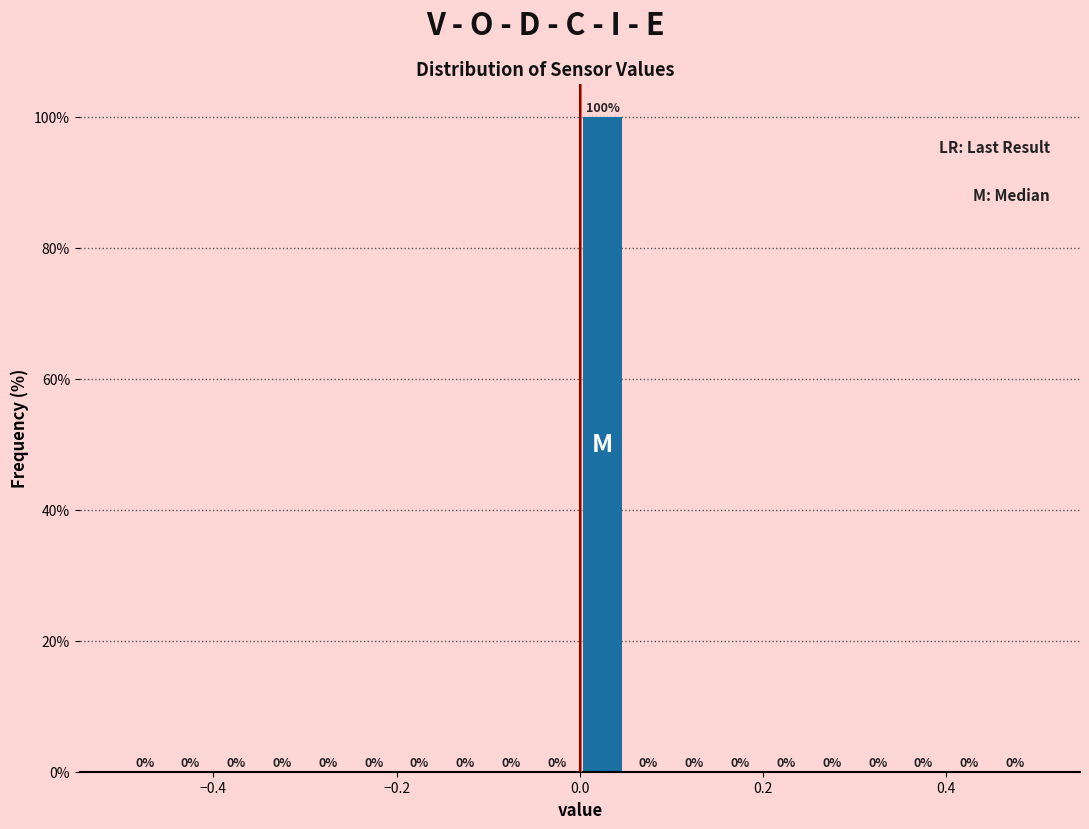

Around what value on the x-axis is the tallest bar? Give the approximate position of its centre, as read against the axis.

0.02